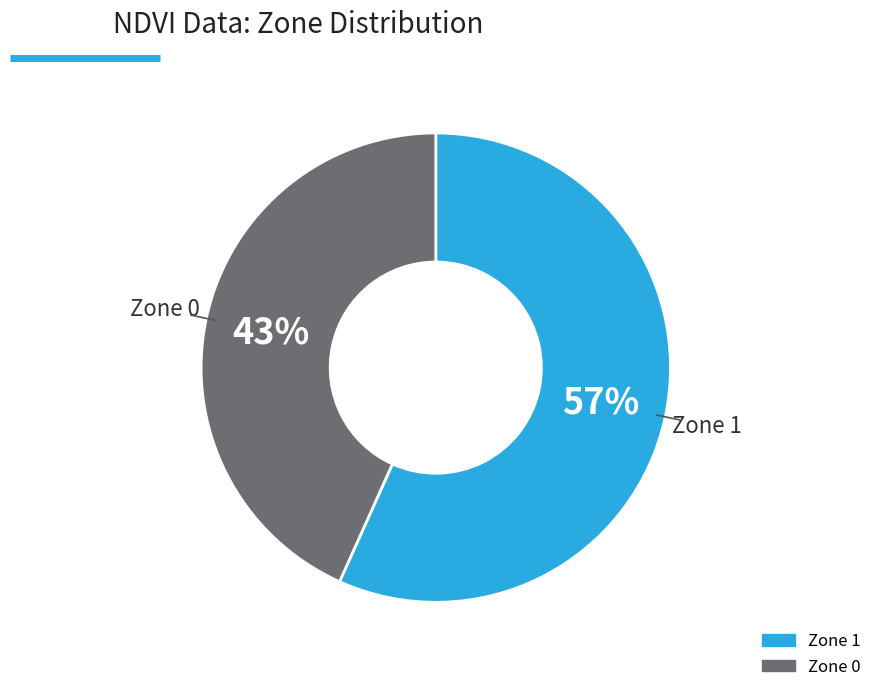

Count the number of slices in the pie.

2